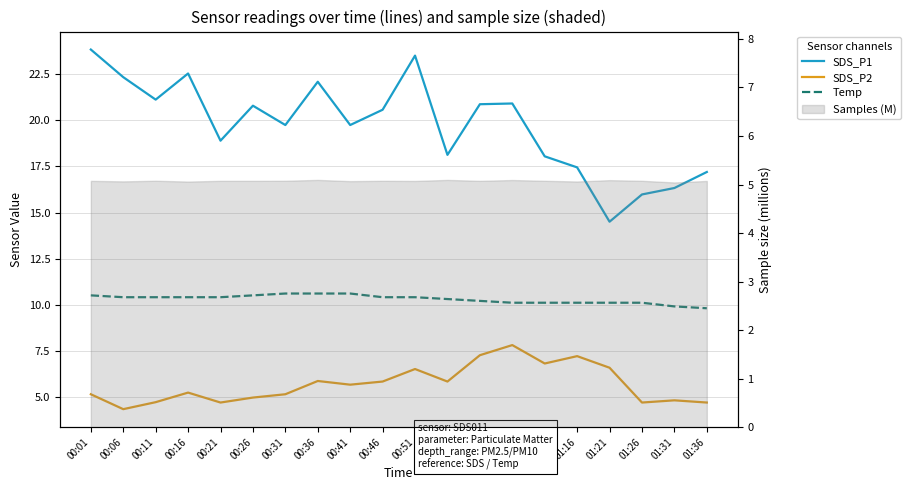

True or false: SDS_P1 and Temp intersect in this chart.

False